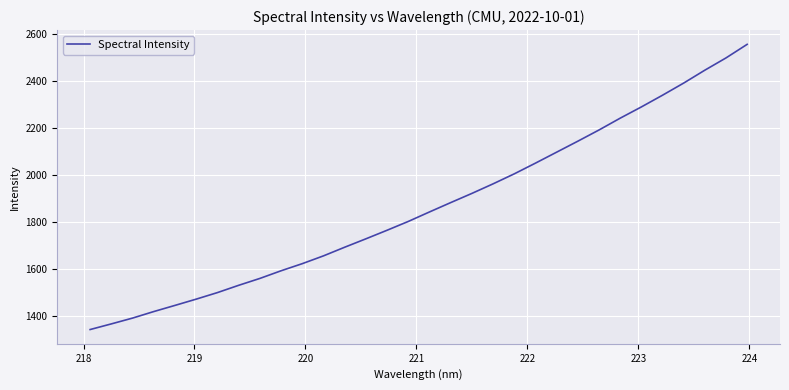

How many values are below 1842?

16